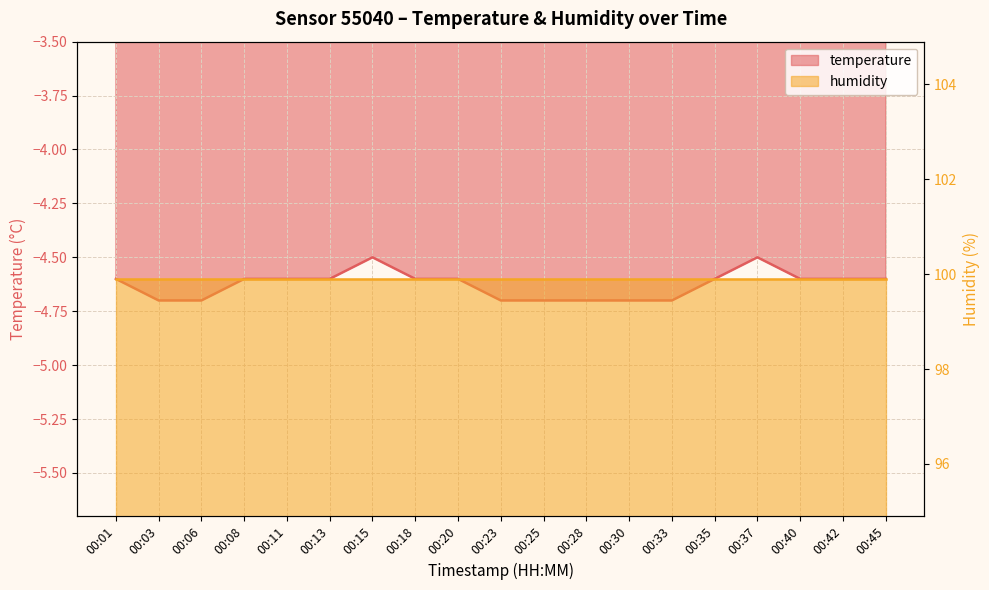

Rank the categories by value from highest to lowest.

00:15, 00:37, 00:01, 00:08, 00:11, 00:13, 00:18, 00:20, 00:35, 00:40, 00:42, 00:45, 00:03, 00:06, 00:23, 00:25, 00:28, 00:30, 00:33